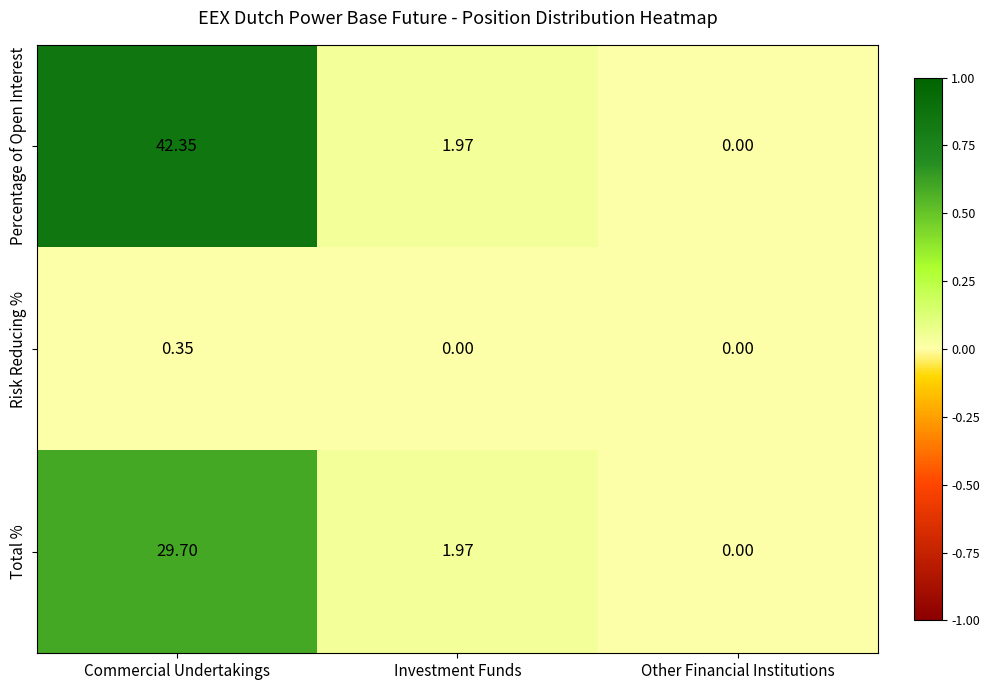

At which category is the sum across all series the highest?

Commercial Undertakings